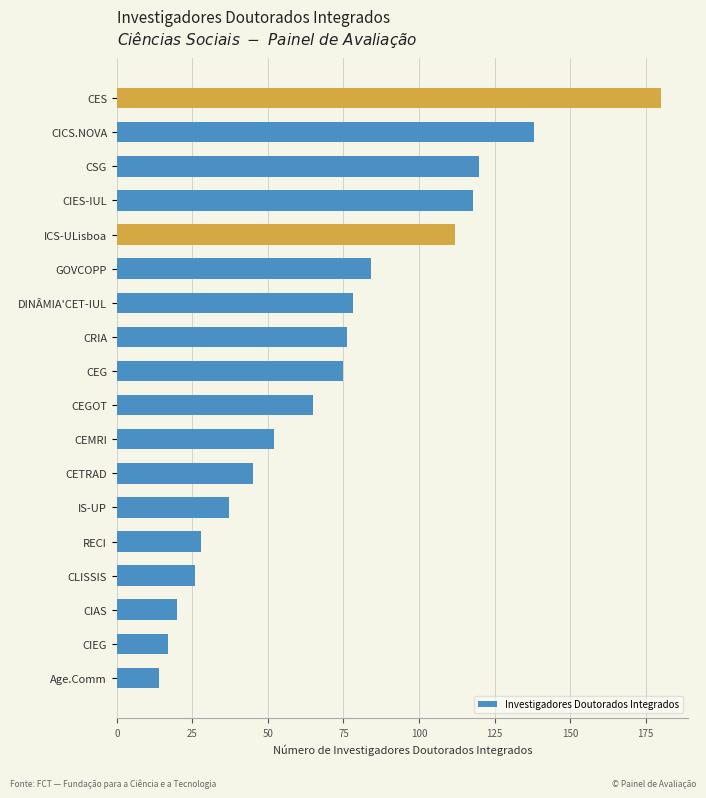

Reading bottom to top, what are all the values shown in this chart?

14	17	20	26	28	37	45	52	65	75	76	78	84	112	118	120	138	180